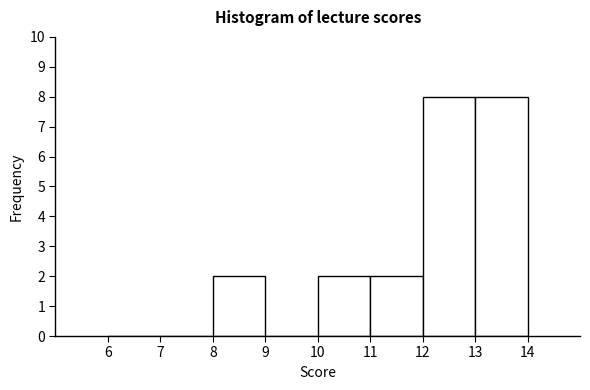

Reading left to right, transcribe this chart: for each bar, give the range it covers on the x-axis and its height. The values are not printed on the chart, so give them approximately, as read against the axis.

6 to 7: 0
7 to 8: 0
8 to 9: 2
9 to 10: 0
10 to 11: 2
11 to 12: 2
12 to 13: 8
13 to 14: 8